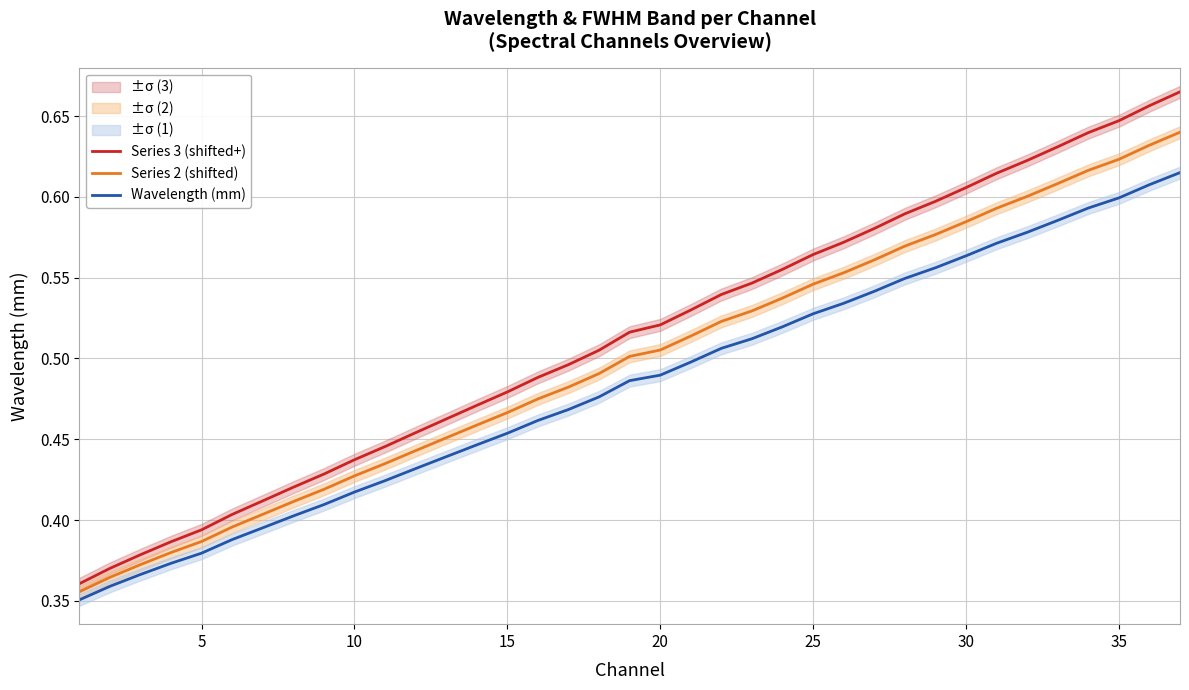

True or false: Wavelength (mm) has more than 2 interior local peaks.

False